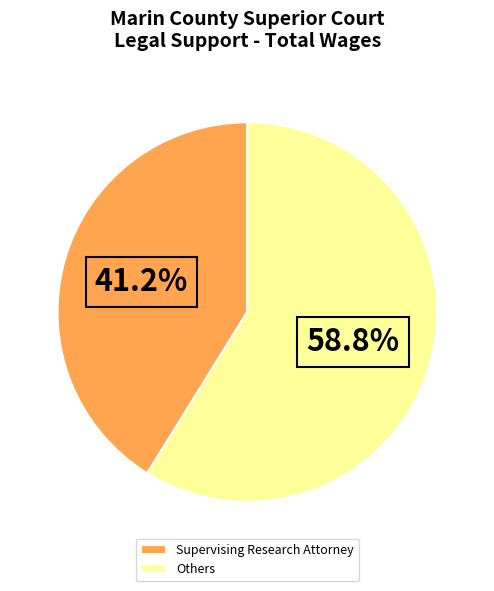

Which category has the biggest portion of the pie?

Others